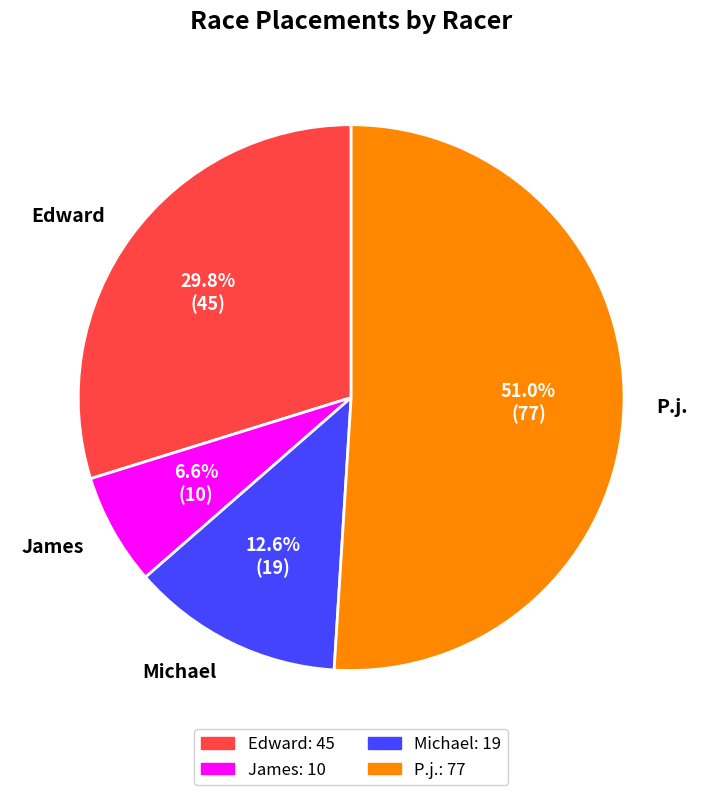

Which category has the biggest portion of the pie?

P.j.